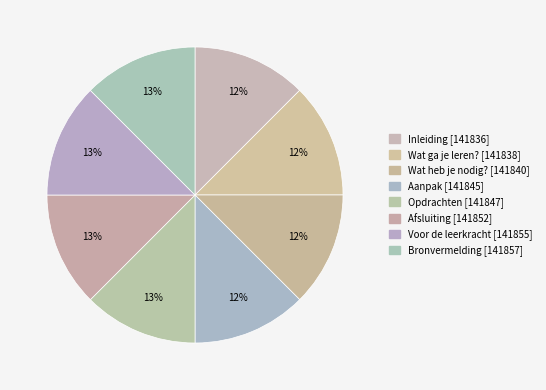

What is the smallest slice in the pie chart?

Inleiding [141836]